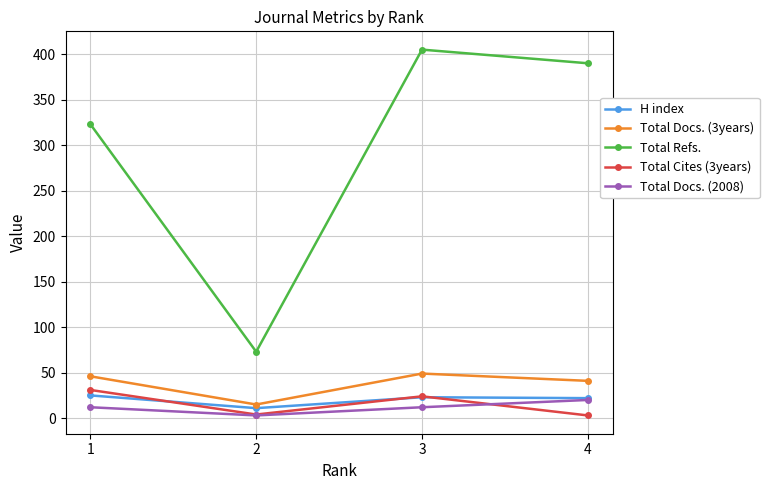

Where is the first local minimum for Total Docs. (2008)?

2